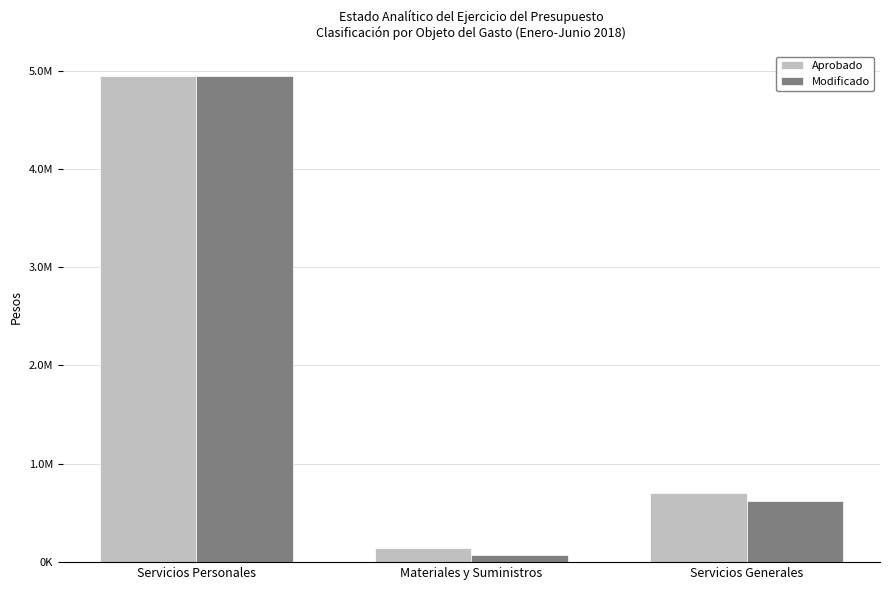

At which label does Aprobado reach its peak?

Servicios Personales